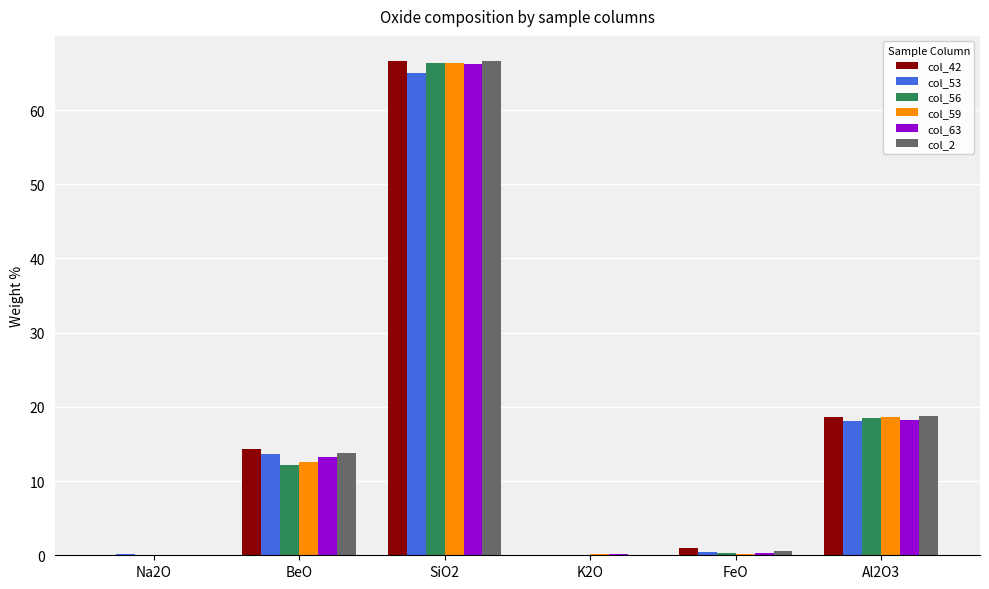

At which category is the sum across all series the highest?

SiO2